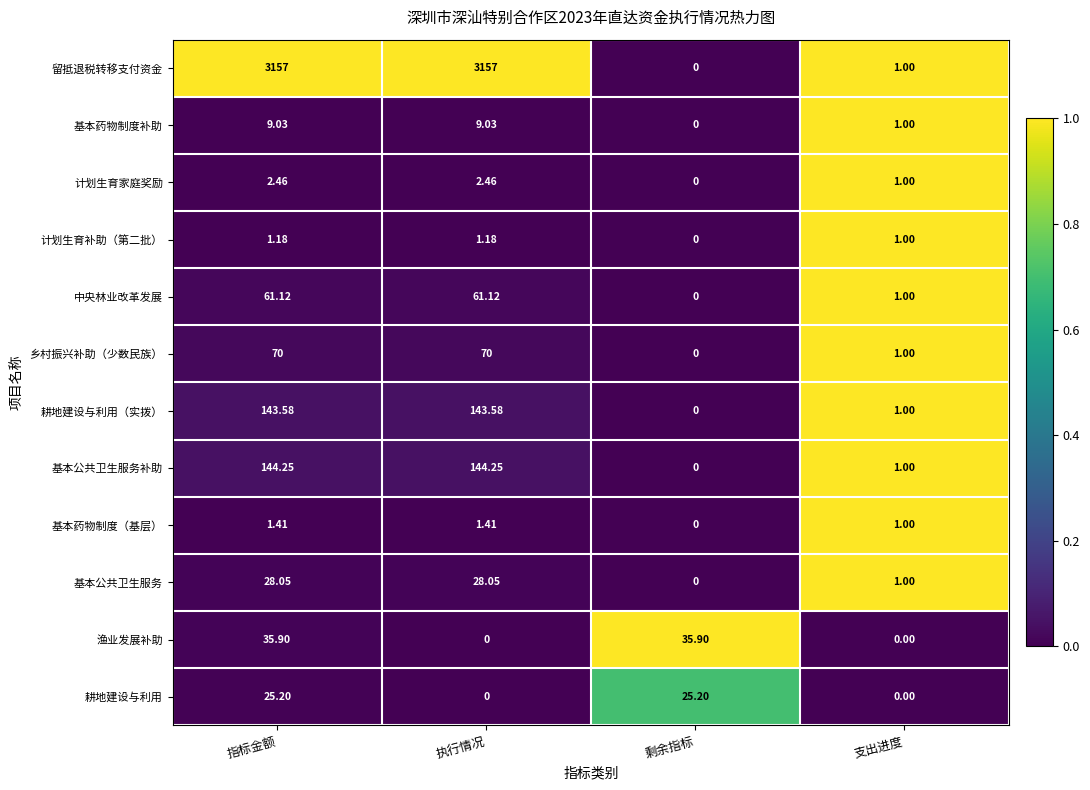

What is the maximum value shown in the chart?

3157.0